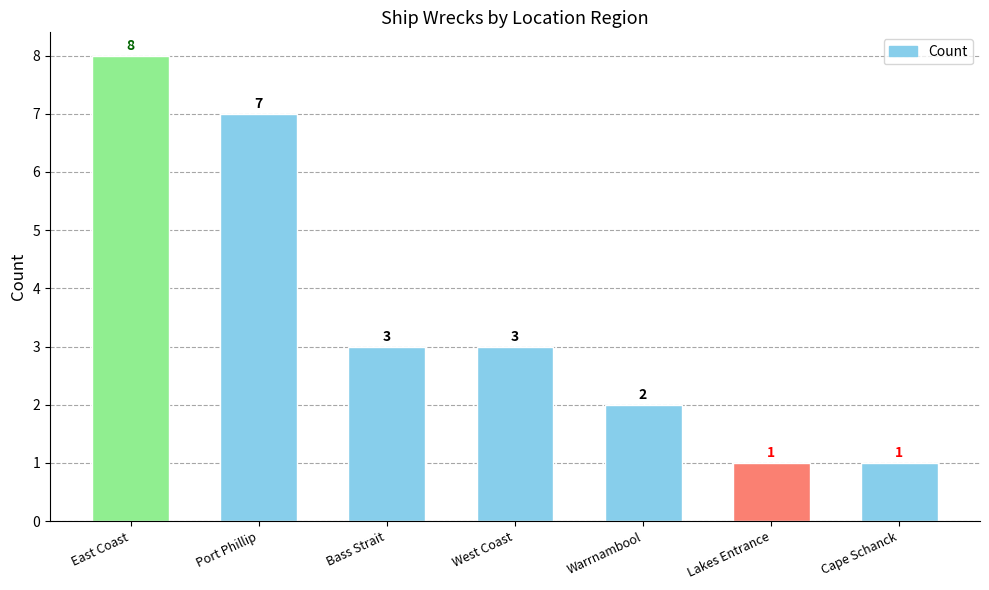

What is the greatest value displayed?

8